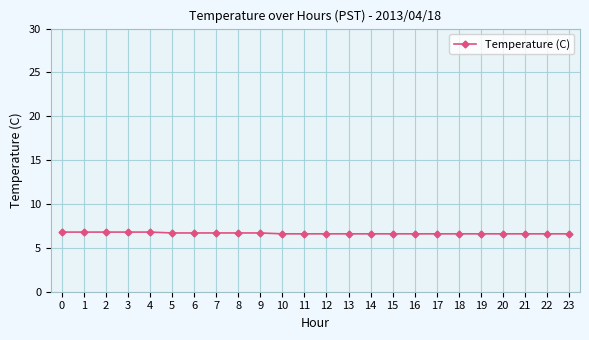

What is the value of the 15th point from the left?

6.6